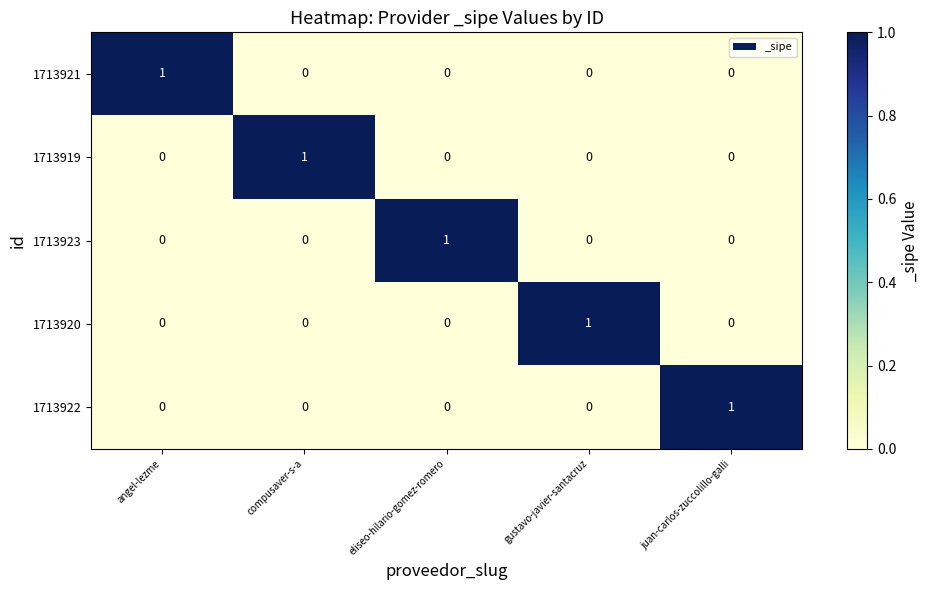

The value of 1713920 at eliseo-hilario-gomez-romero is 0. True or false?

True